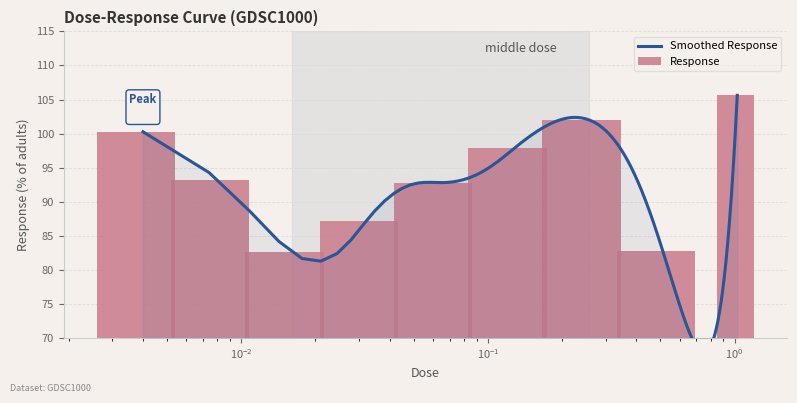

What is the label of the 6th bar from the left?

0.128